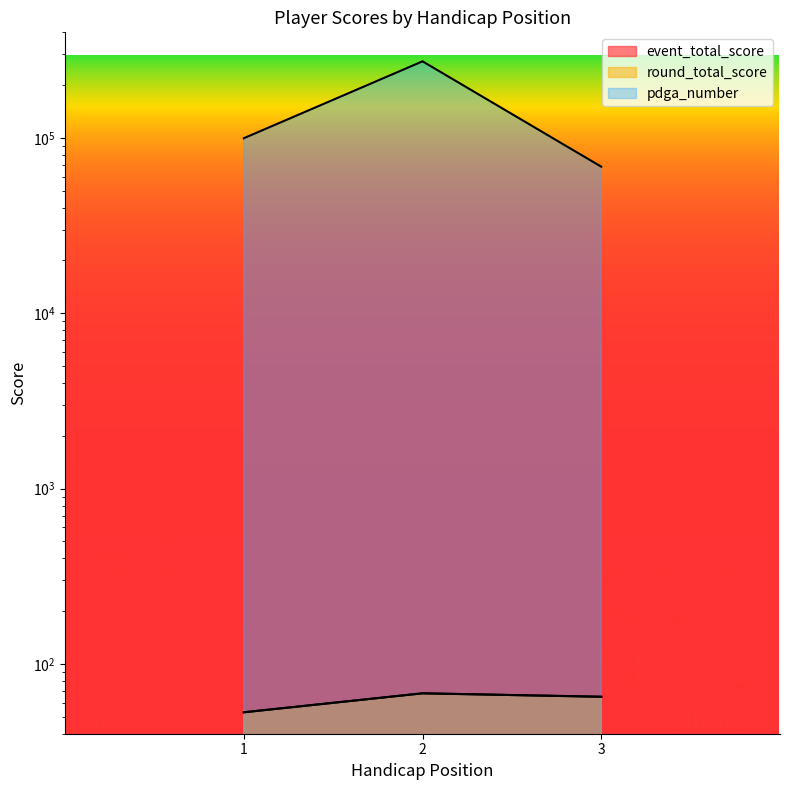

Reading right to left, transcribe all the data shown in this chart.

event_total_score: 3=65	2=68	1=53
round_total_score: 3=65	2=68	1=53
pdga_number: 3=68512	2=273322	1=99572